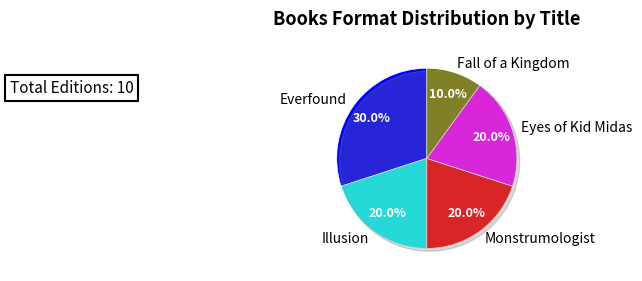

Rank the categories by value from highest to lowest.

Everfound, Illusion, Monstrumologist, Eyes of Kid Midas, Fall of a Kingdom